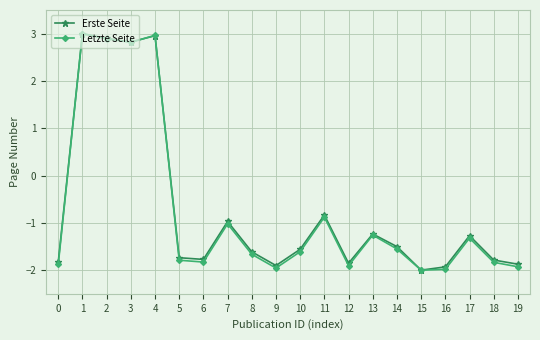

Count the number of data series in this chart.

2